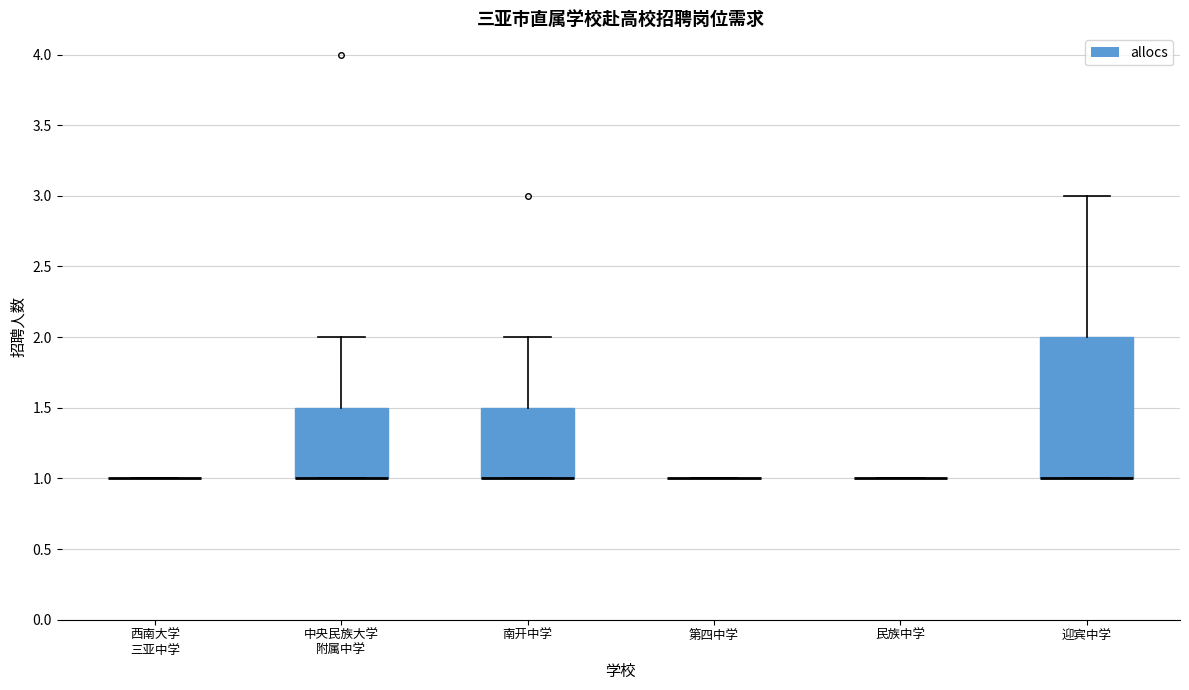

Which box is the tallest, from its lower edge to its upper edge?

迎宾中学